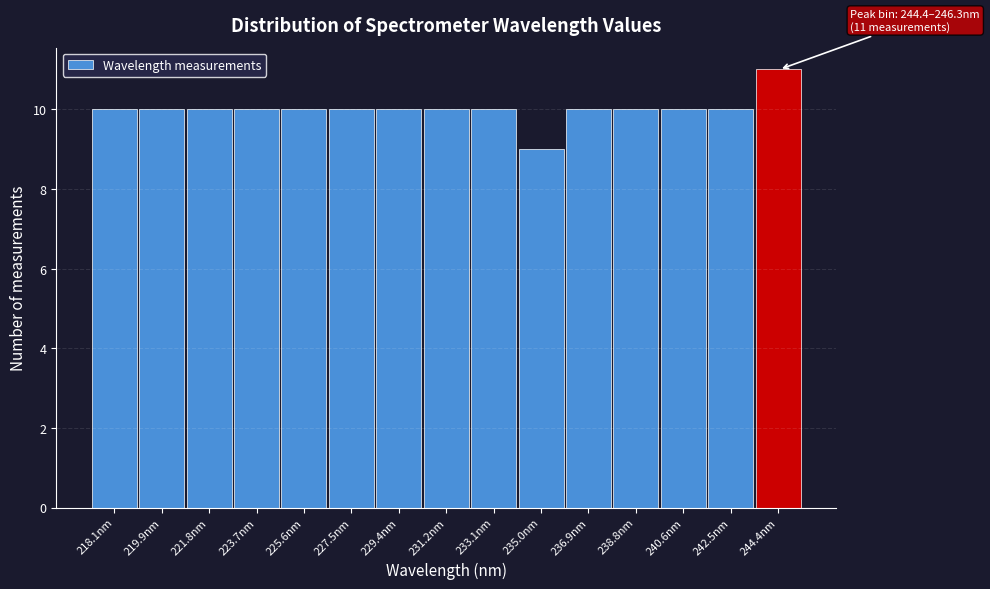

Reading left to right, transcribe all the data shown in this chart.

218.1nm=10	219.9nm=10	221.8nm=10	223.7nm=10	225.6nm=10	227.5nm=10	229.4nm=10	231.2nm=10	233.1nm=10	235.0nm=9	236.9nm=10	238.8nm=10	240.6nm=10	242.5nm=10	244.4nm=11